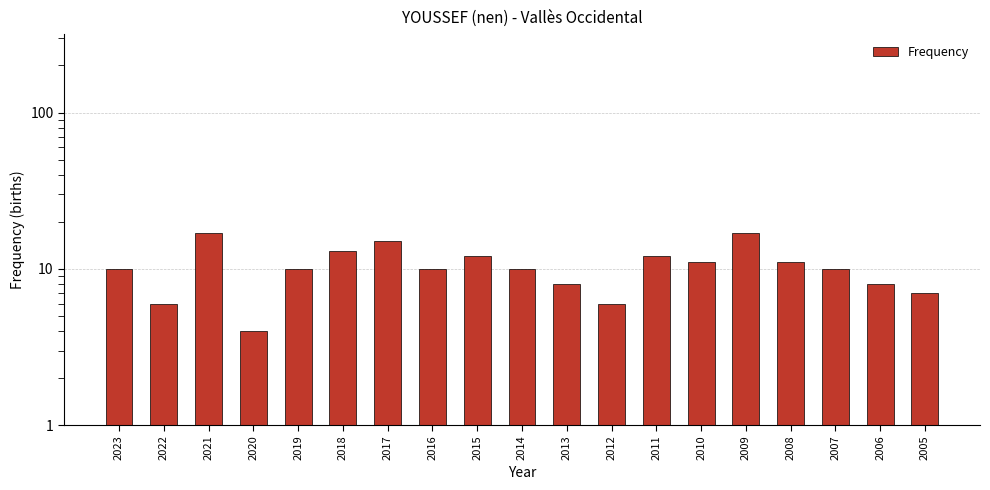

Reading right to left, extract all data points from this chart.

7	8	10	11	17	11	12	6	8	10	12	10	15	13	10	4	17	6	10